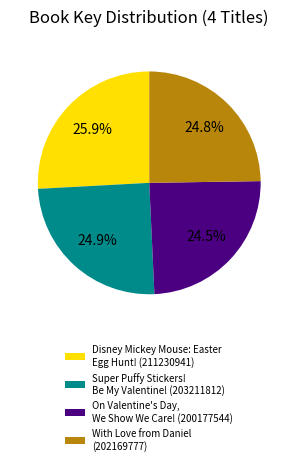

Combined, what portion of the pie is With Love from Daniel and Disney Mickey Mouse: Easter Egg Hunt!?

50.6%